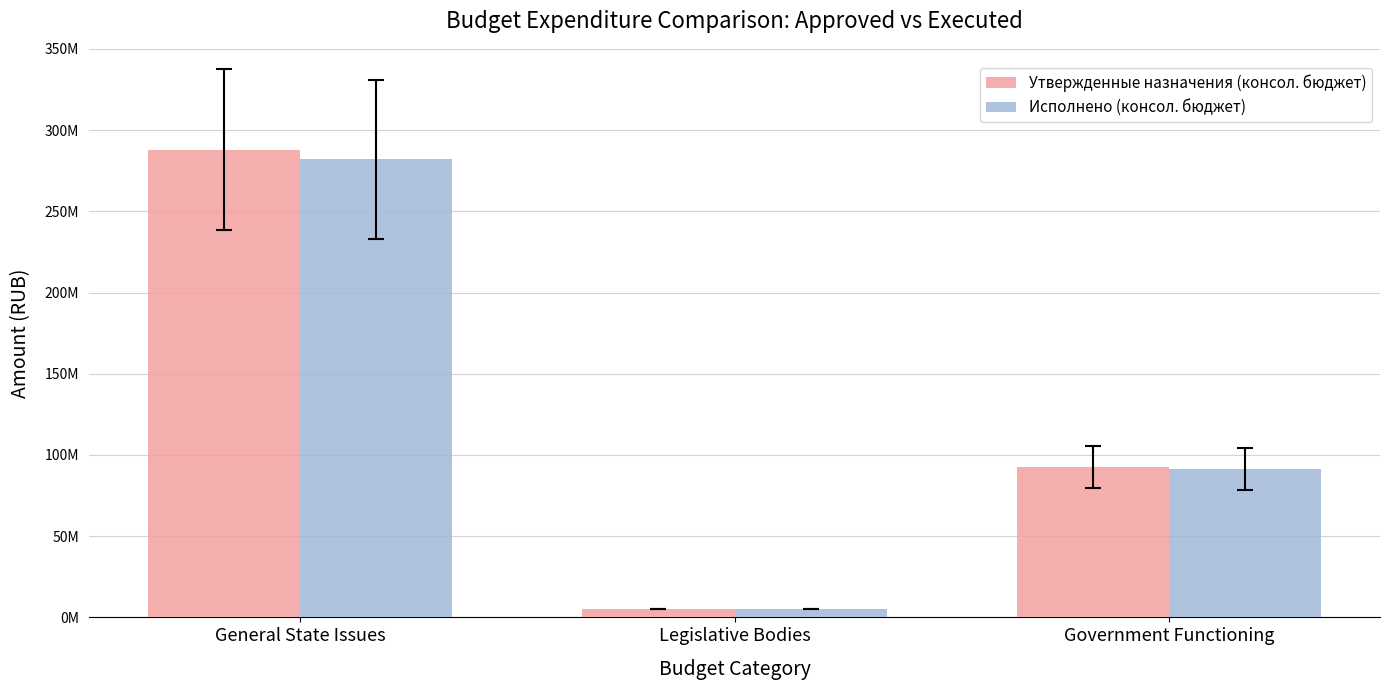

Reading left to right, list all the values displayed in this chart.

Утвержденные назначения (консол. бюджет): General State Issues=287981072.0	Legislative Bodies=5150172.4	Government Functioning=92700652.4
Исполнено (консол. бюджет): General State Issues=281962670.3	Legislative Bodies=5098824.3	Government Functioning=91466434.2